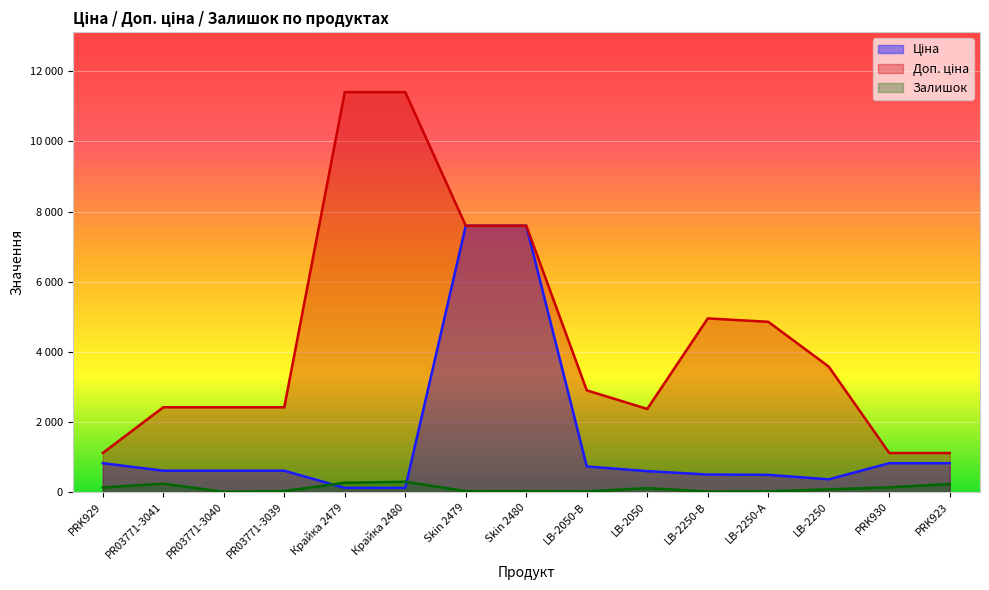

What is the approximate value of Доп. ціна at PRK930?

1109.2